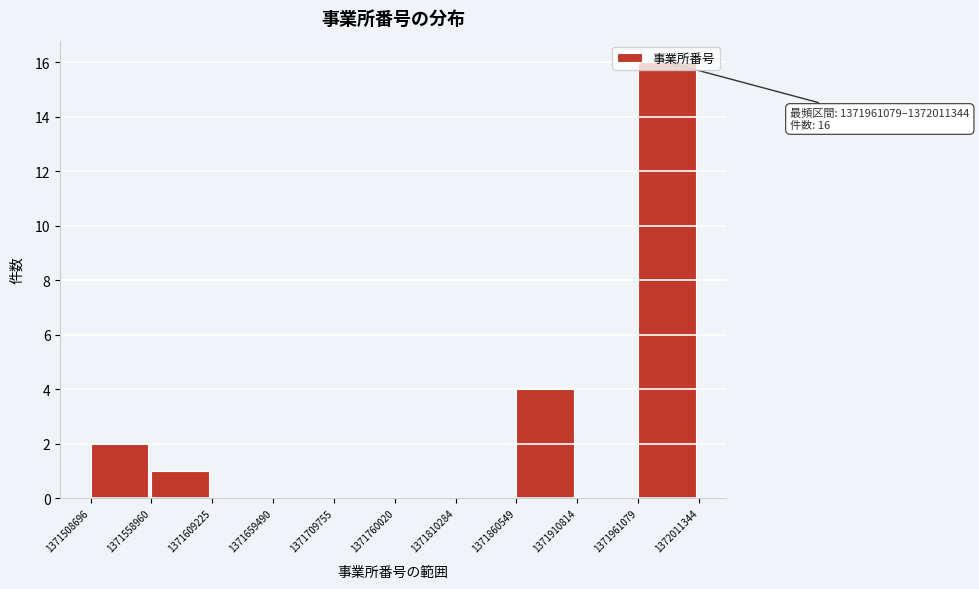

Over which range of the x-axis is the bar tallest?

1371961079 to 1372011344